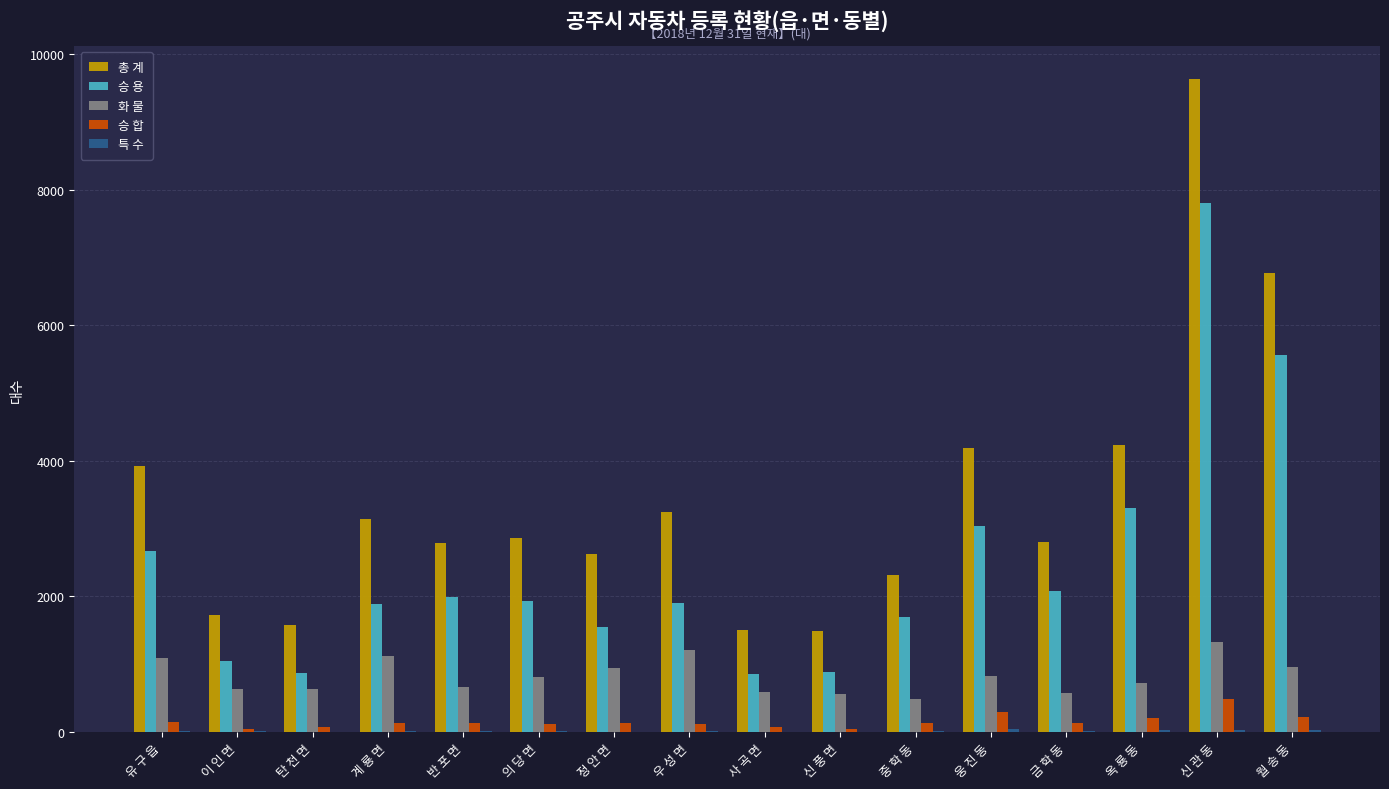

Is the value of 화 물 at 금 학 동 greater than the value of 승 합 at 유 구 읍?

Yes